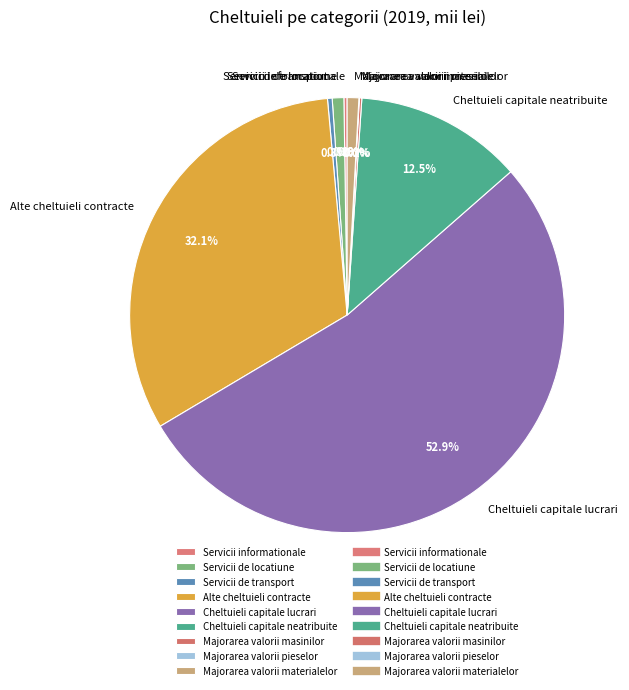

What is the majority slice?

Cheltuieli capitale lucrari